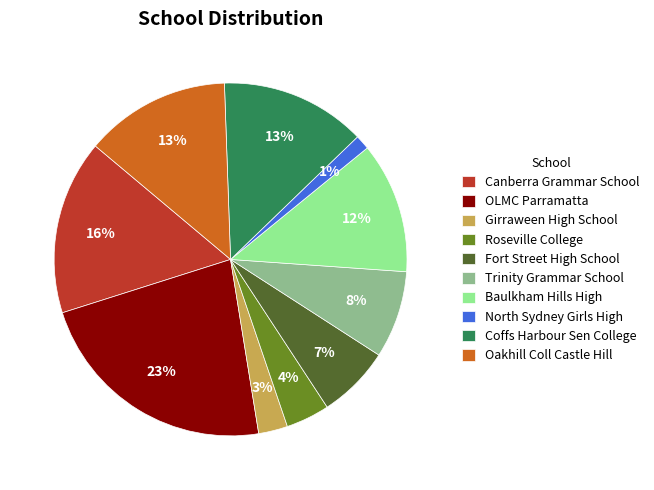

How many slices are in this pie chart?

10